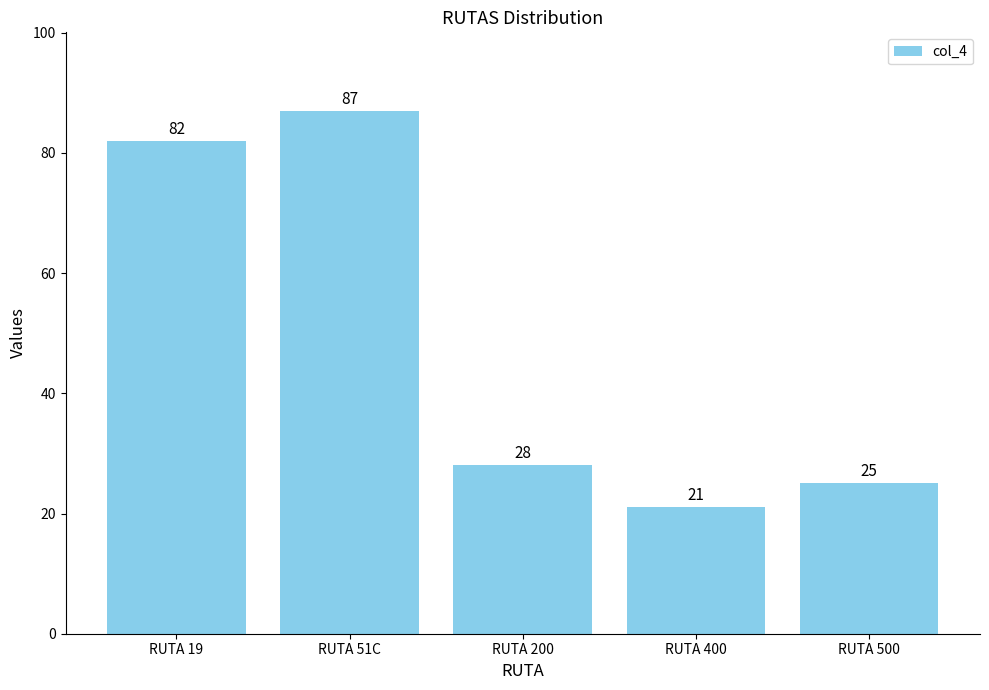

At which label is the value closest to 54?

RUTA 200